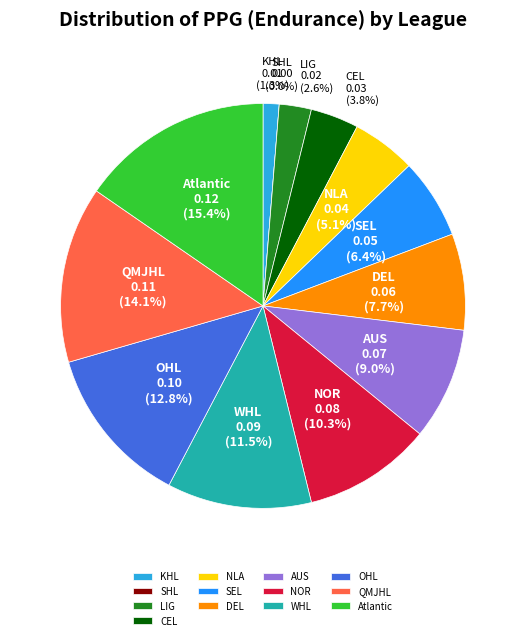

To the nearest percent, what is the combined percentage of 10 and 1?

14%